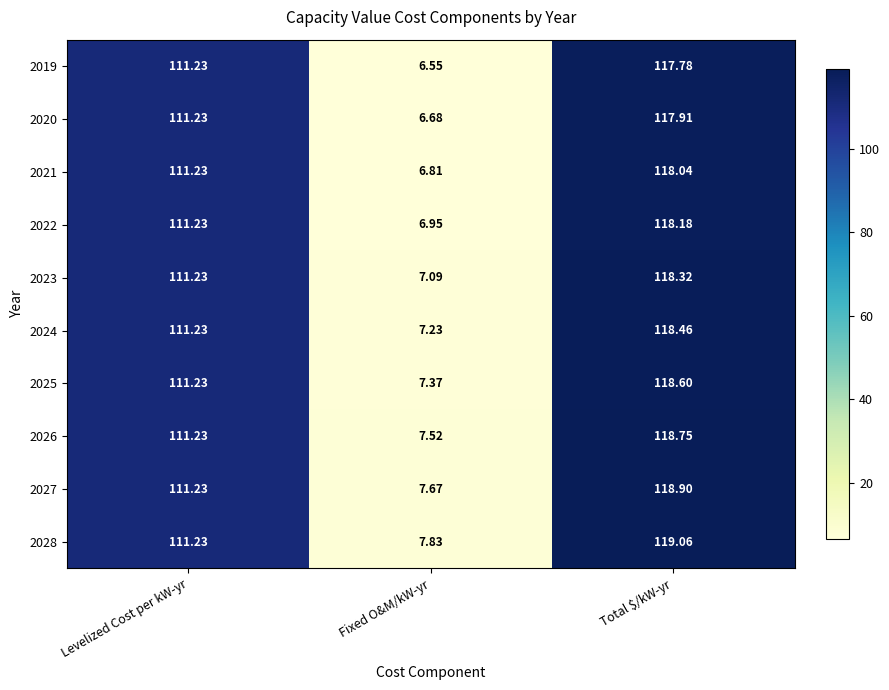

At which category does the chart reach its minimum across all series?

Fixed O&M/kW-yr